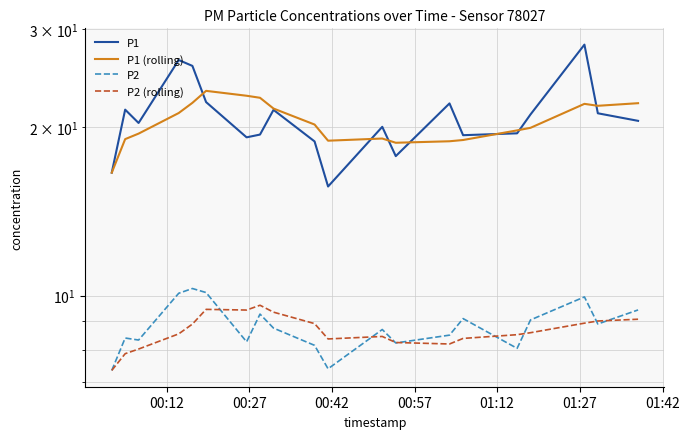

Is this an area chart (filled region under the line)?

No